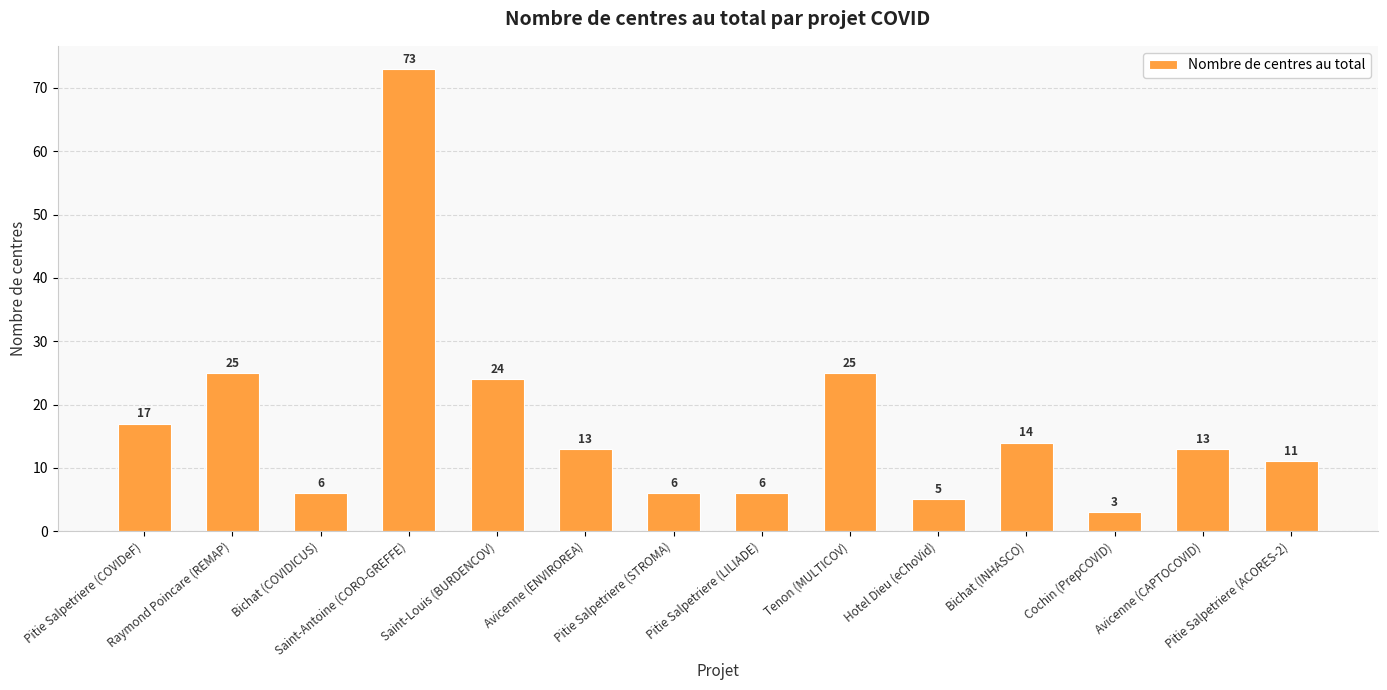

Reading right to left, transcribe all the data shown in this chart.

Pitie Salpetriere (ACORES-2)=11	Avicenne (CAPTOCOVID)=13	Cochin (PrepCOVID)=3	Bichat (INHASCO)=14	Hotel Dieu (eChoVid)=5	Tenon (MULTICOV)=25	Pitie Salpetriere (LILIADE)=6	Pitie Salpetriere (STROMA)=6	Avicenne (ENVIROREA)=13	Saint-Louis (BURDENCOV)=24	Saint-Antoine (CORO-GREFFE)=73	Bichat (COVIDICUS)=6	Raymond Poincare (REMAP)=25	Pitie Salpetriere (COVIDeF)=17